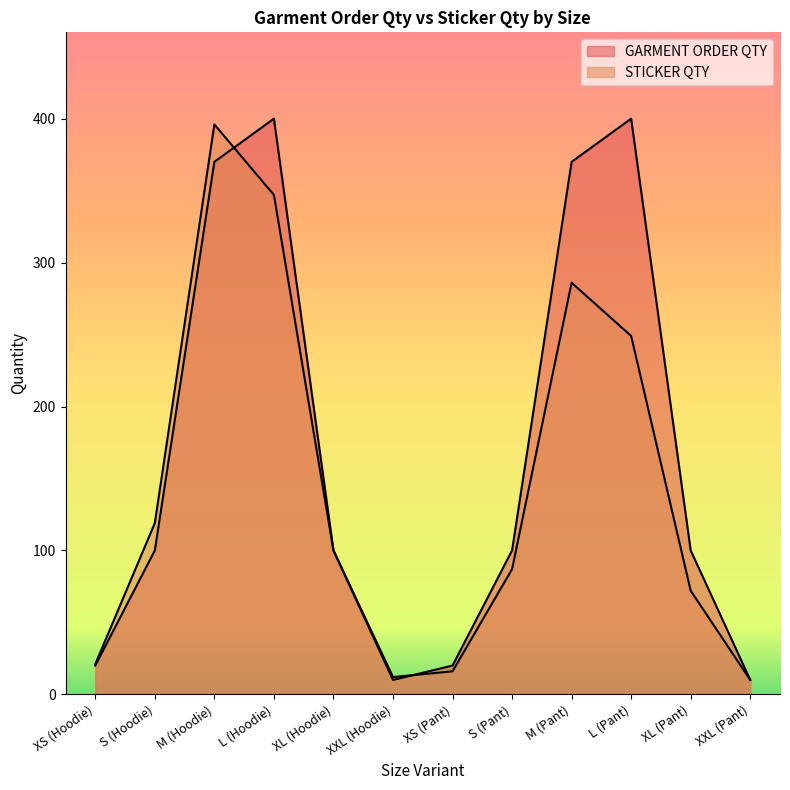

How many values in the STICKER QTY series exceed 100?

5